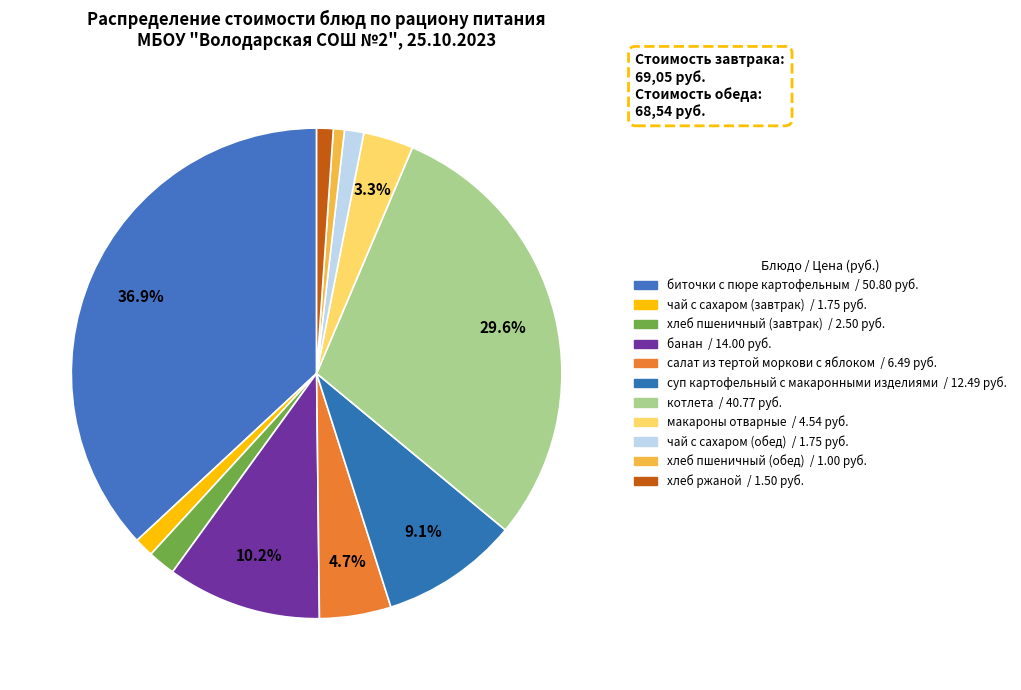

What portion of the pie excludes чай с сахаром (завтрак)?

98.7%